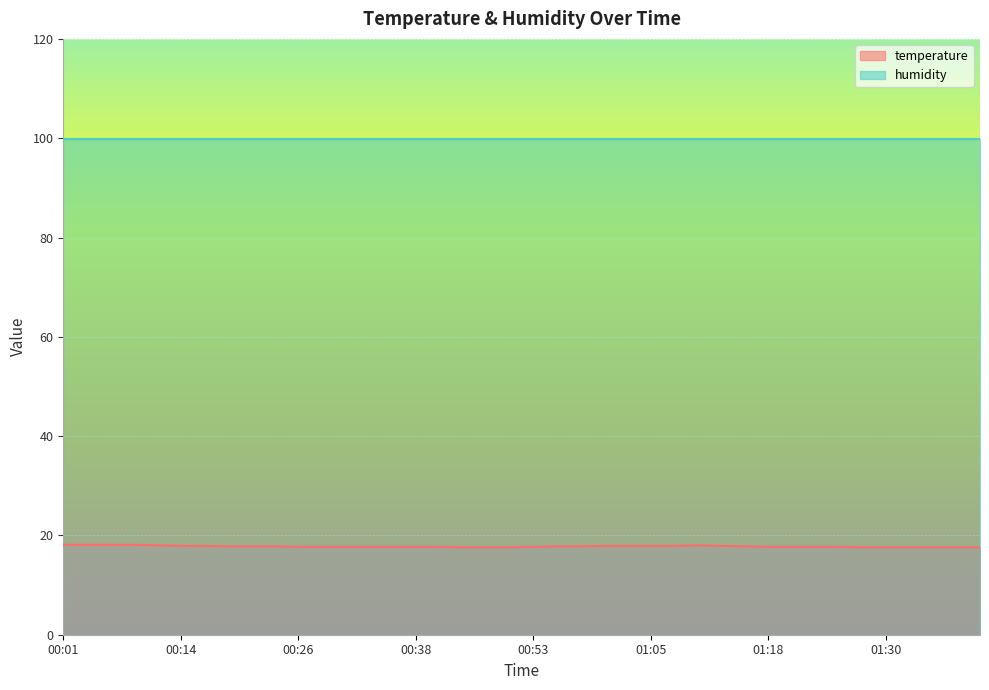

Rank the categories by value from highest to lowest.

00:01, 00:04, 00:06, 00:09, 00:11, 01:10, 00:14, 00:16, 01:00, 01:03, 01:05, 01:08, 01:12, 00:19, 00:21, 00:23, 00:55, 00:58, 01:15, 00:26, 00:28, 00:31, 00:33, 00:36, 00:38, 00:41, 00:53, 01:18, 01:20, 01:23, 01:25, 00:43, 00:48, 00:50, 01:28, 01:30, 01:32, 01:35, 01:37, 01:40